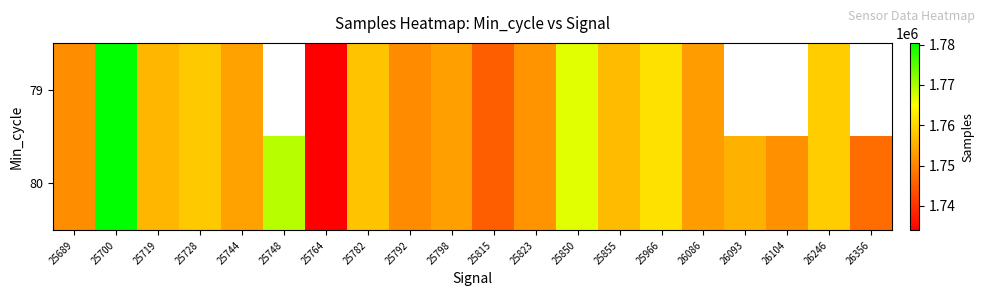

What is the highest value of the 79 series?

1780407.0